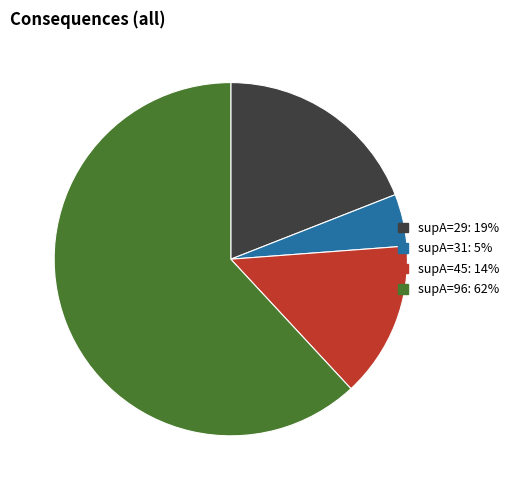

Which slice is the largest?

supA=96